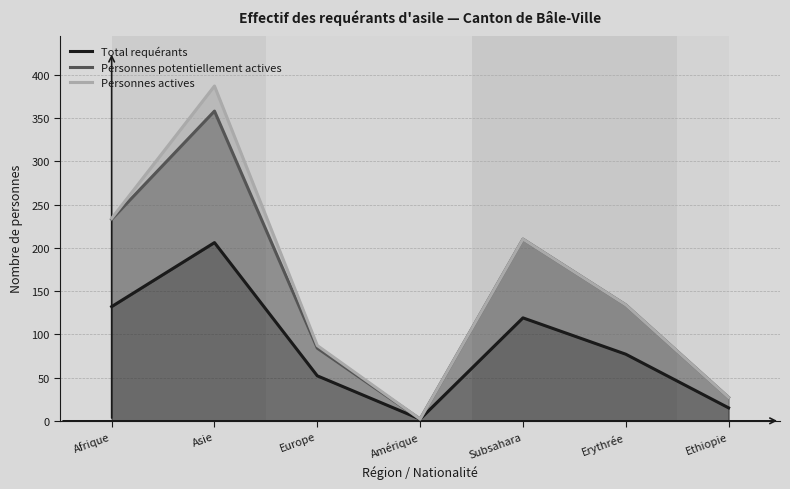

Which has a higher value, Amérique or Europe?

Europe